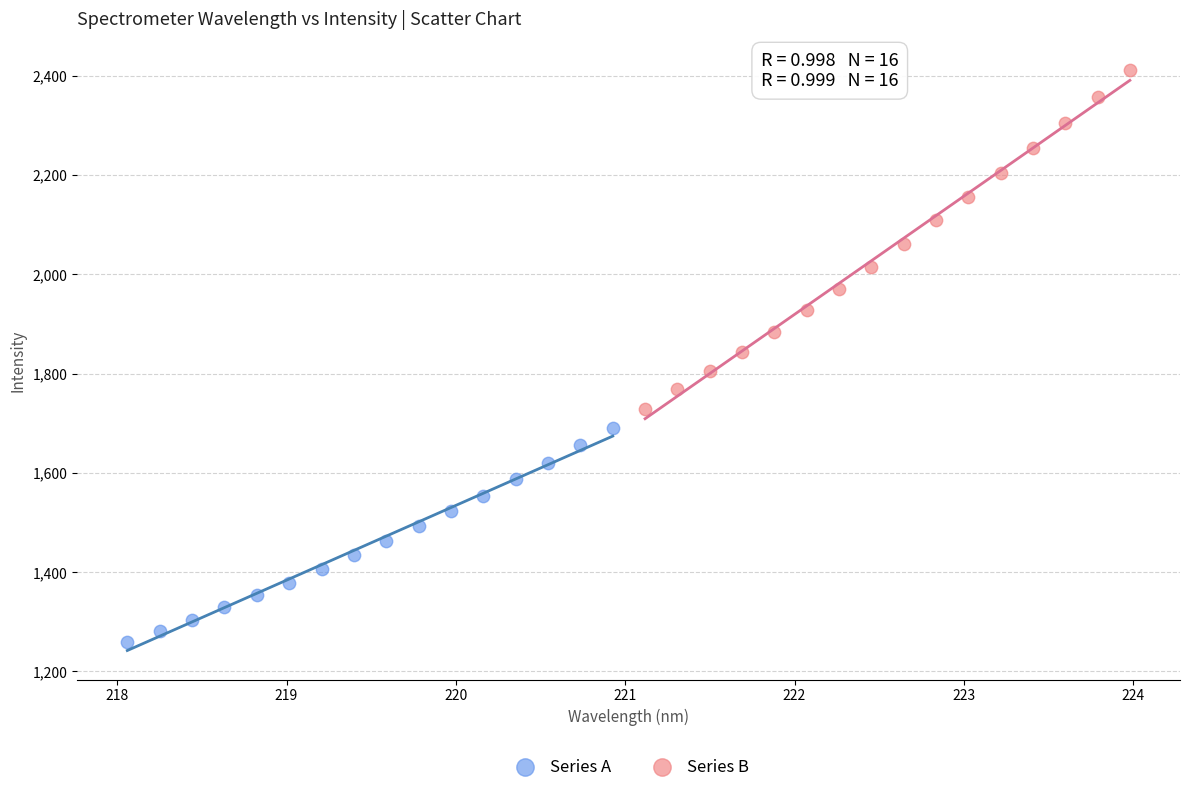

Which series has the widest spread of Y values?

Series B